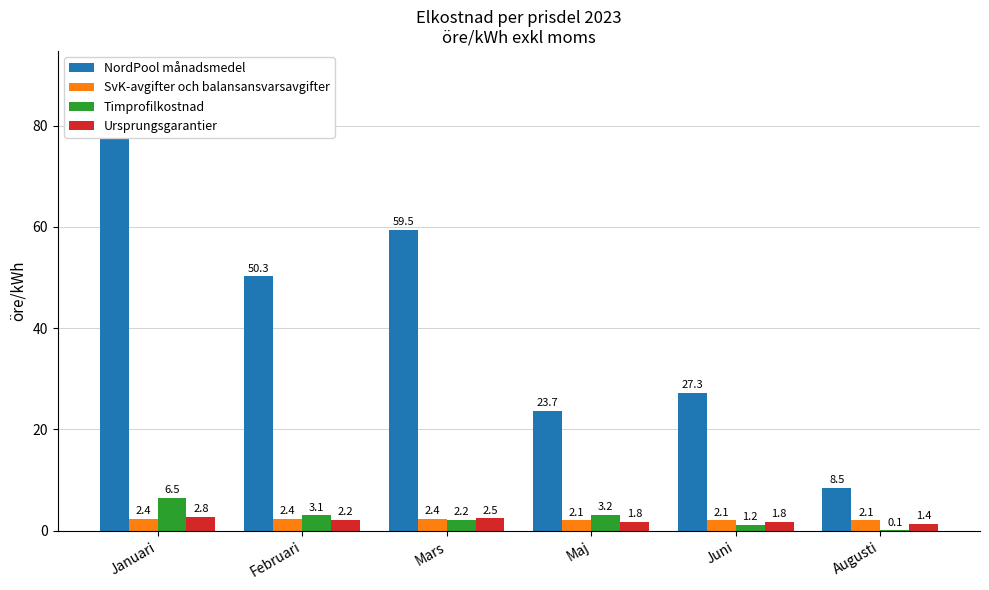

Which series has the largest total across all categories?

NordPool månadsmedel